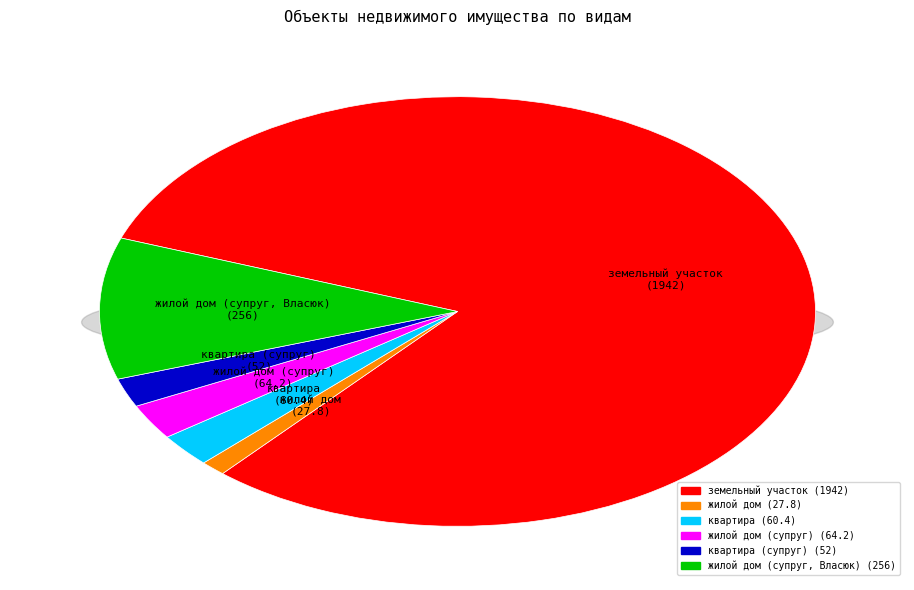

To the nearest percent, what percentage of the pie is жилой дом (супруг)?

3%